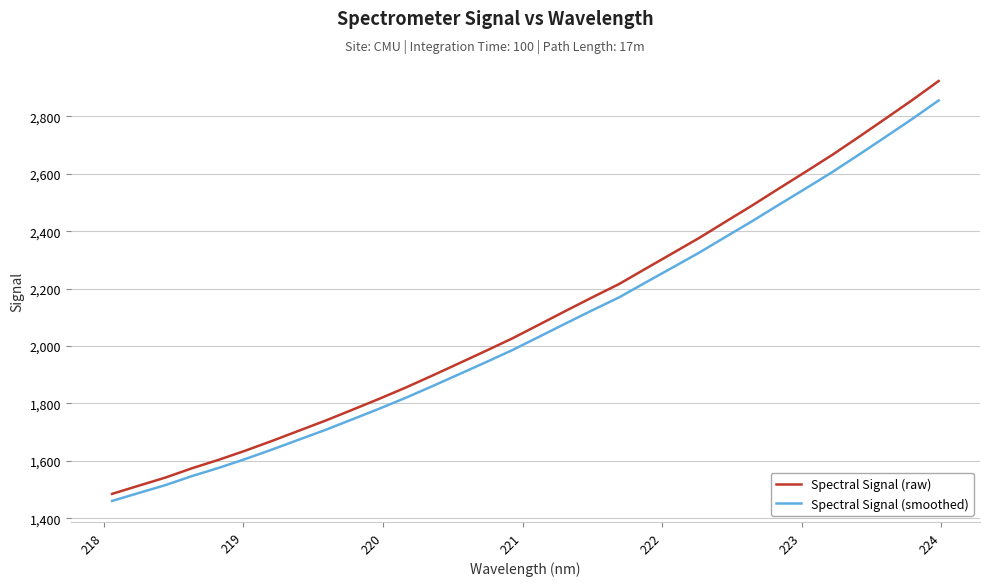

Which series has the largest range (max minus min)?

Spectral Signal (raw)